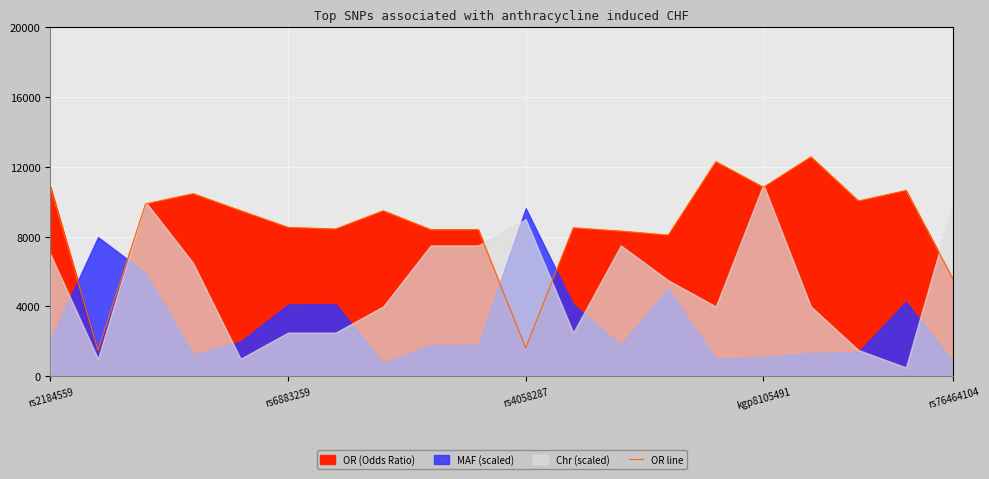

What is the highest value of the OR line series?

12576.8